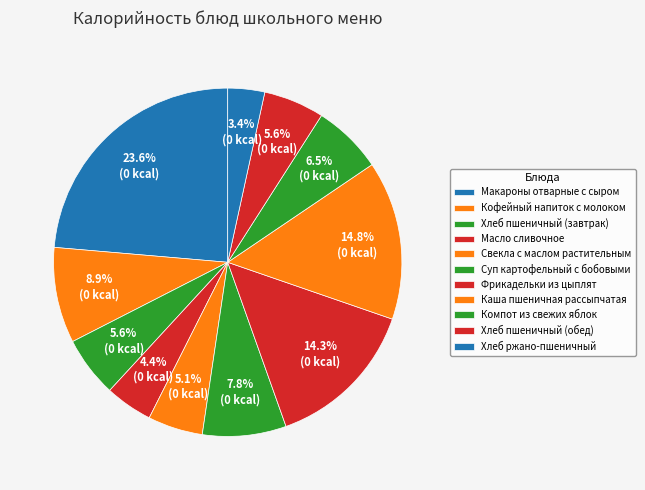

To the nearest percent, what portion does Каша пшеничная рассыпчатая represent?

15%